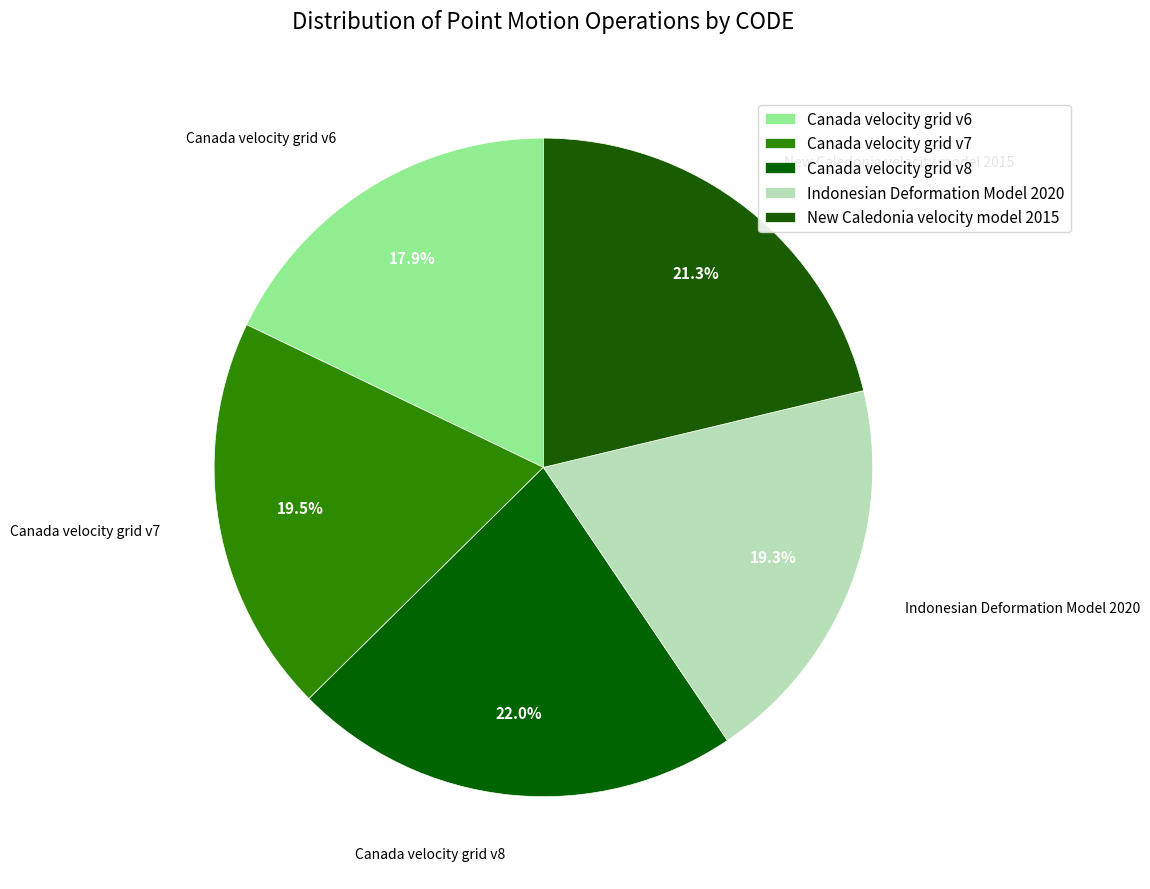

Rank the categories by value from lowest to highest.

Canada velocity grid v6, Indonesian Deformation Model 2020, Canada velocity grid v7, New Caledonia velocity model 2015, Canada velocity grid v8